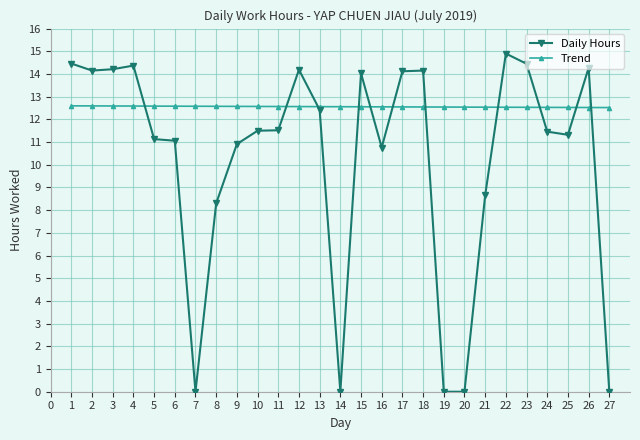

Rank the series by their maximum value, from lowest to highest.

Trend, Daily Hours